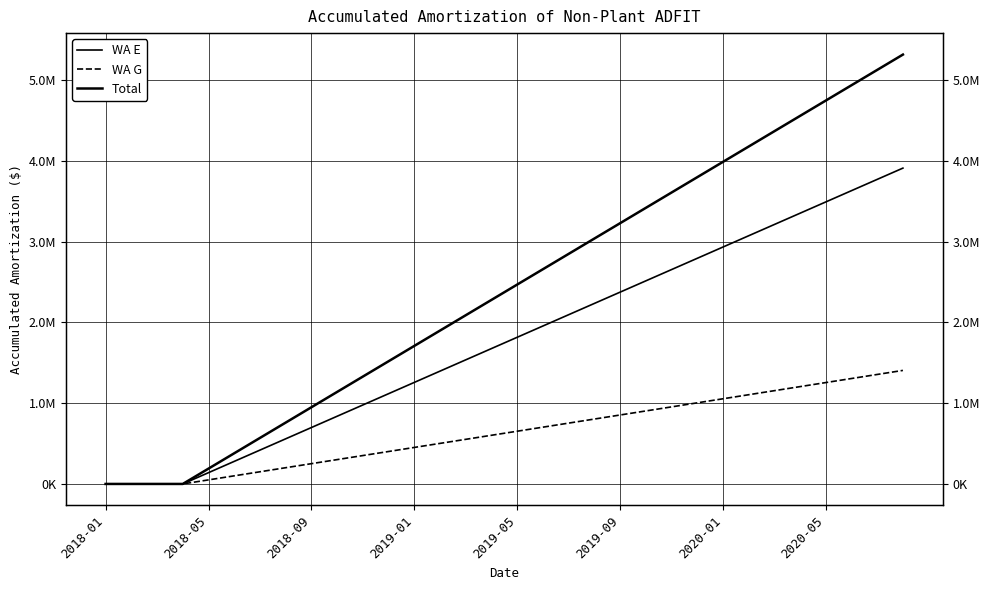

Which series has the largest range (max minus min)?

Total